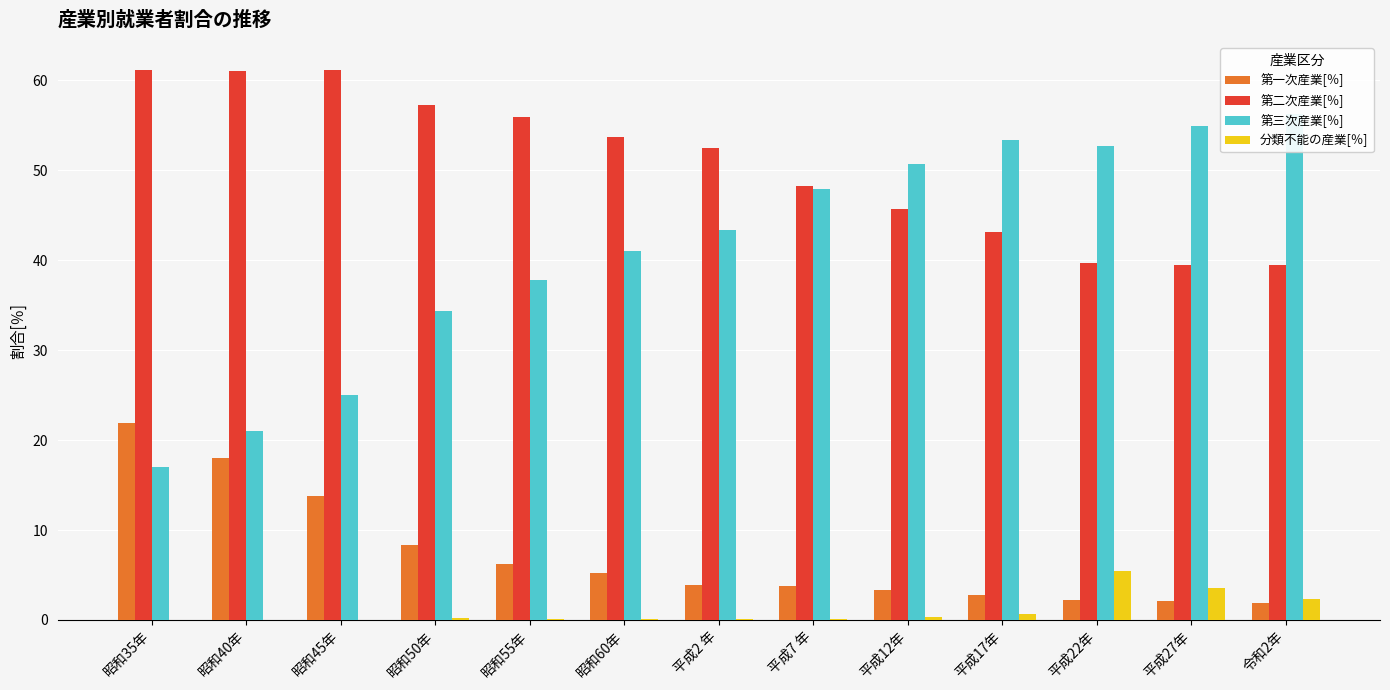

What is the total value across all series at 昭和45年?

100.0